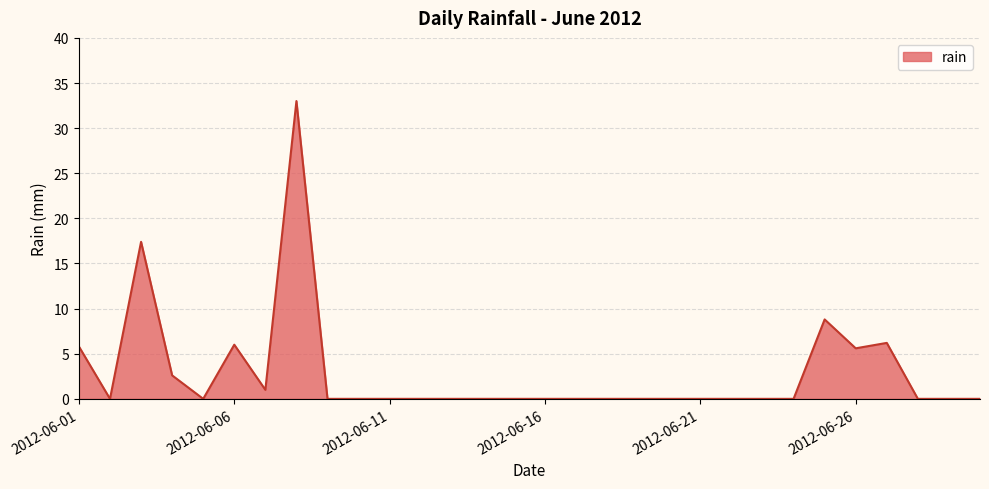

How many distinct data groups are displayed?

1